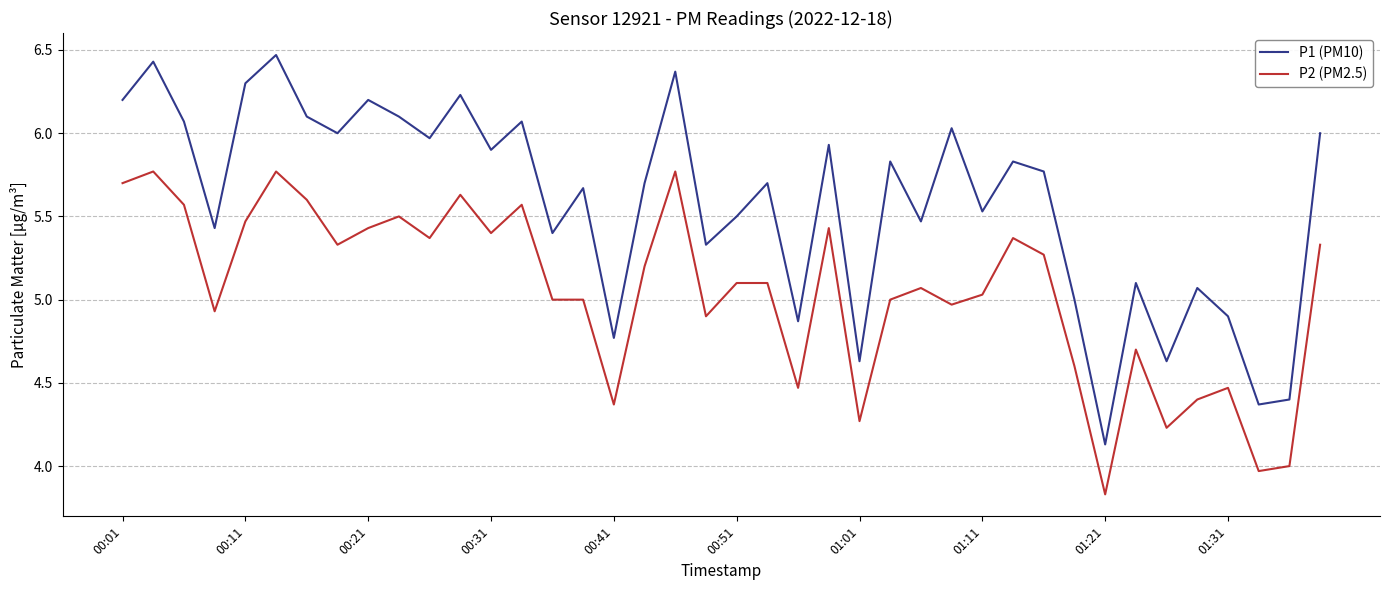

Which series has the widest spread of values?

P1 (PM10)